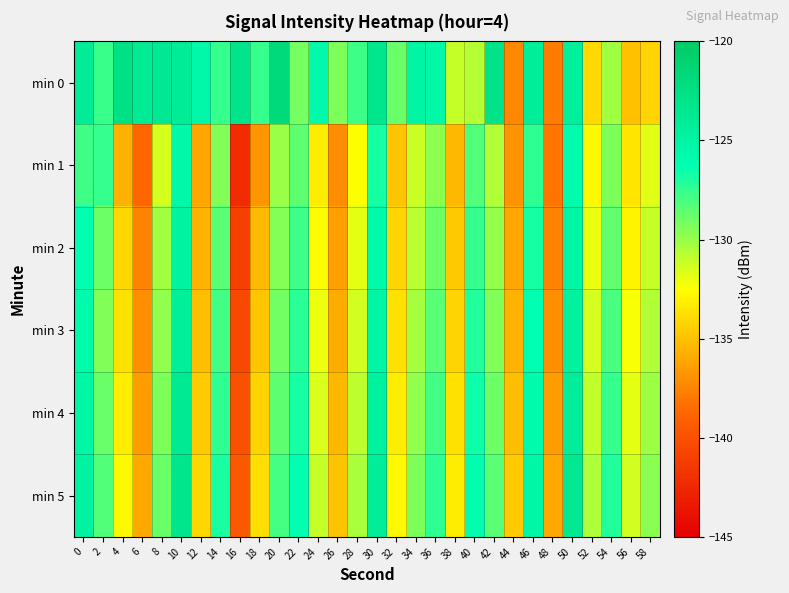

What is the smallest value displayed?

-142.2